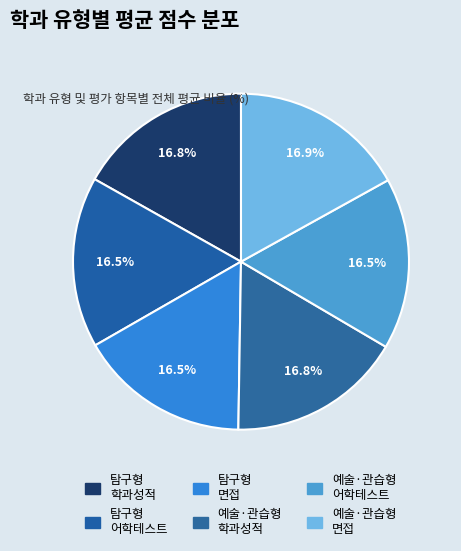

Rank the categories by value from lowest to highest.

탐구형 학과 (면접), 탐구형 학과 (어학테스트), 예술·관습형 학과 (어학테스트), 예술·관습형 학과 (학과성적), 탐구형 학과 (학과성적), 예술·관습형 학과 (면접)